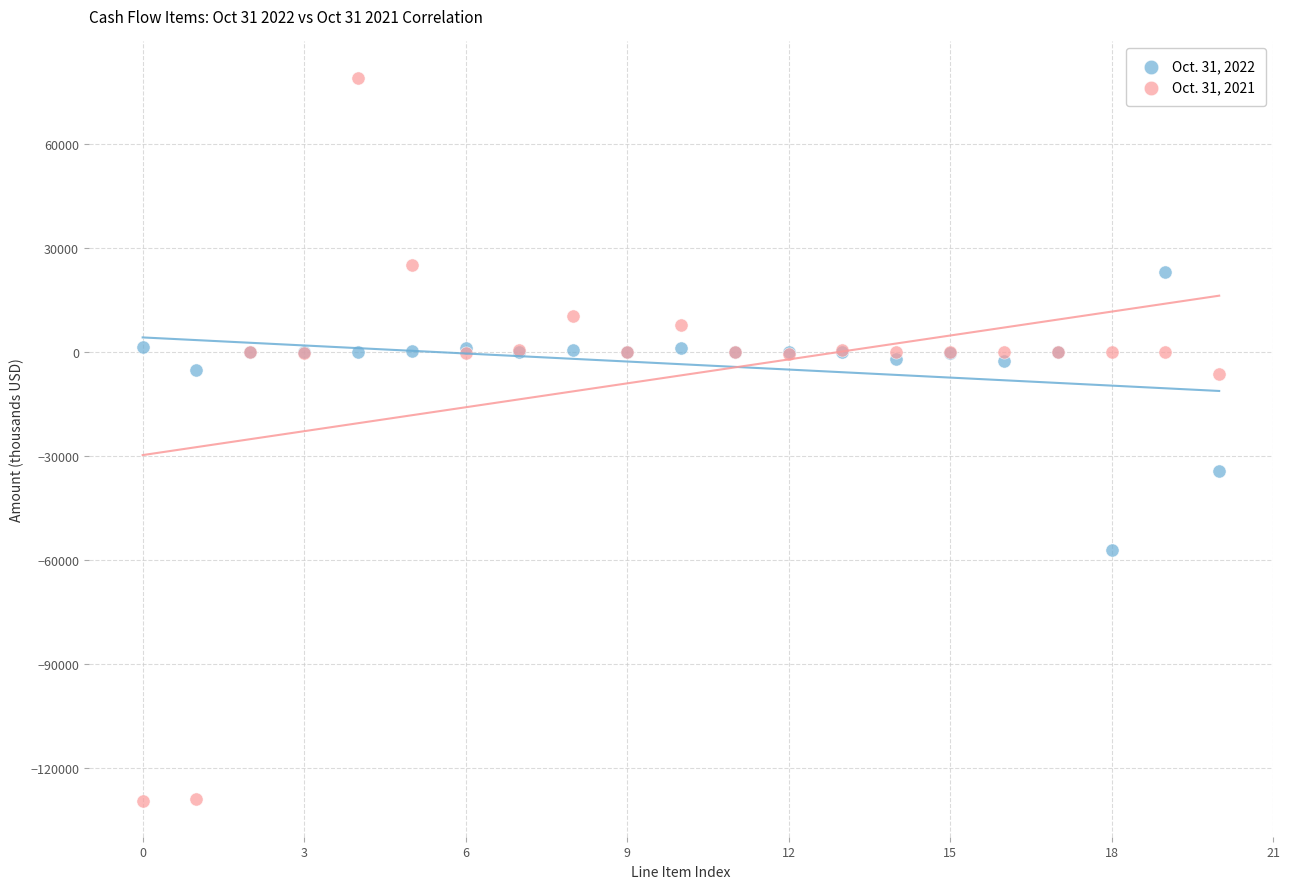

Which series contains the highest Y value?

Oct. 31, 2021